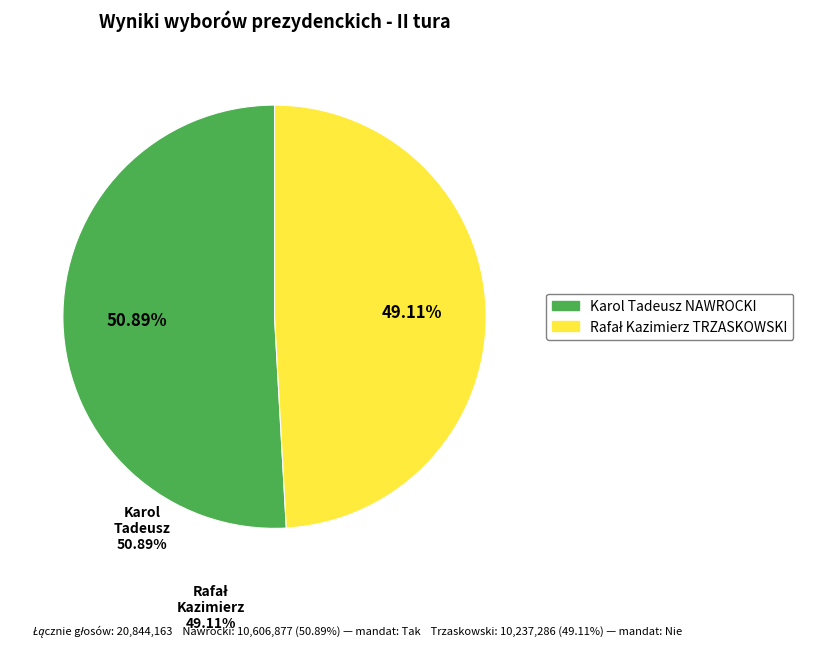

Does Karol Tadeusz NAWROCKI account for over 50% of the chart?

Yes